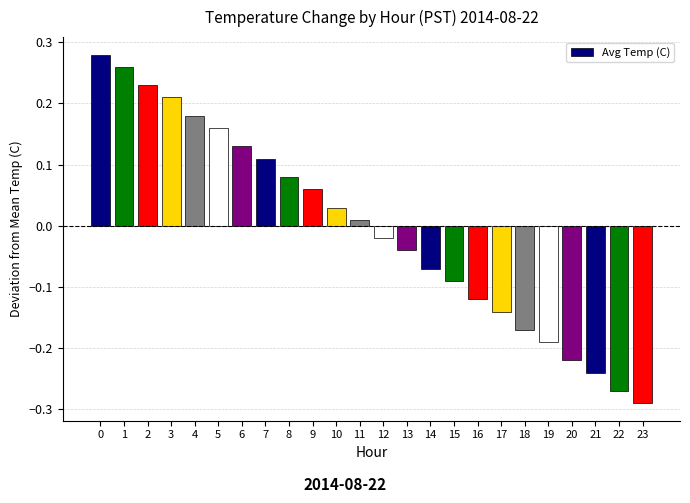

Between 21 and 22, which is larger?

21